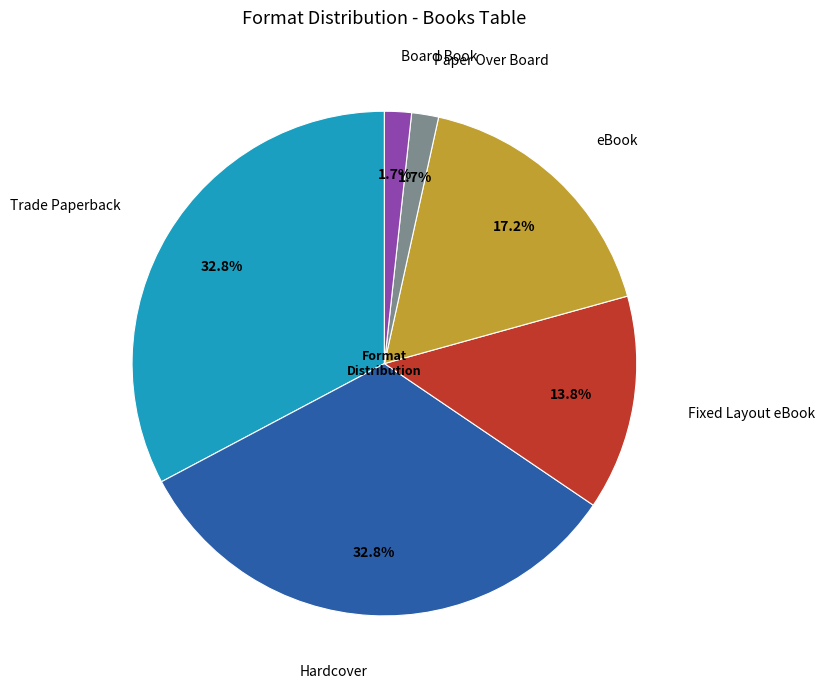

Does any single category account for the majority?

No